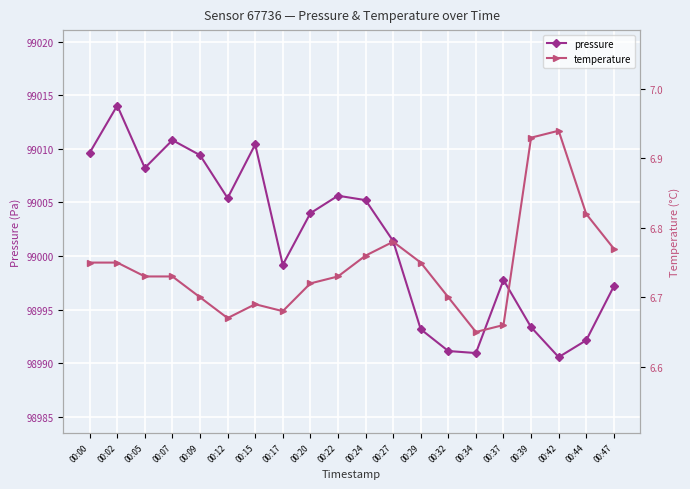

Is the value of pressure at 00:27 greater than the value of temperature at 00:02?

Yes